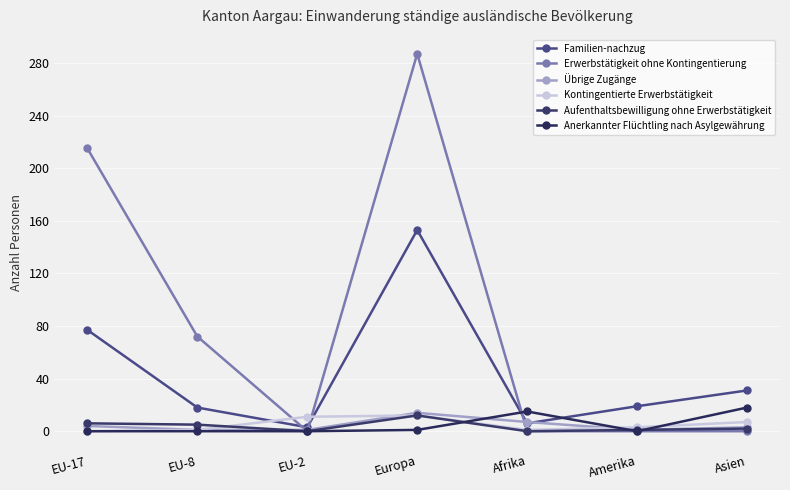

What is the difference between the maximum and minimum values in the Übrige Zugänge series?

13